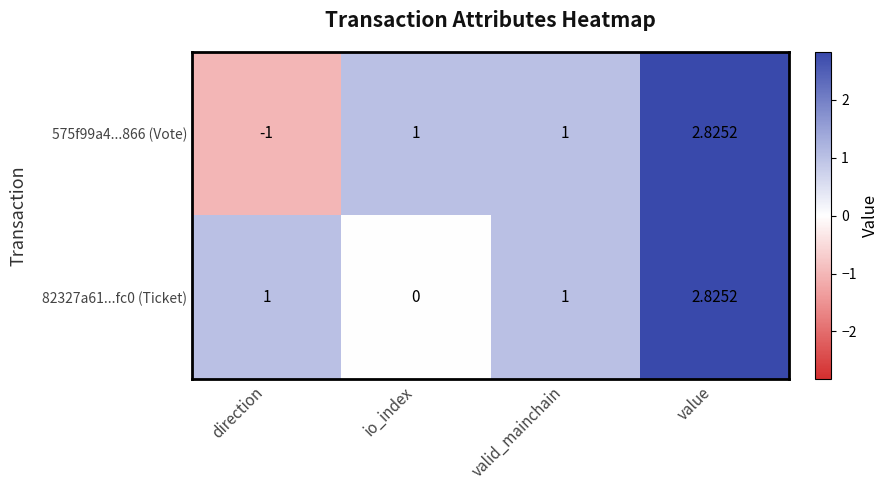

How many data points does each series have?

4